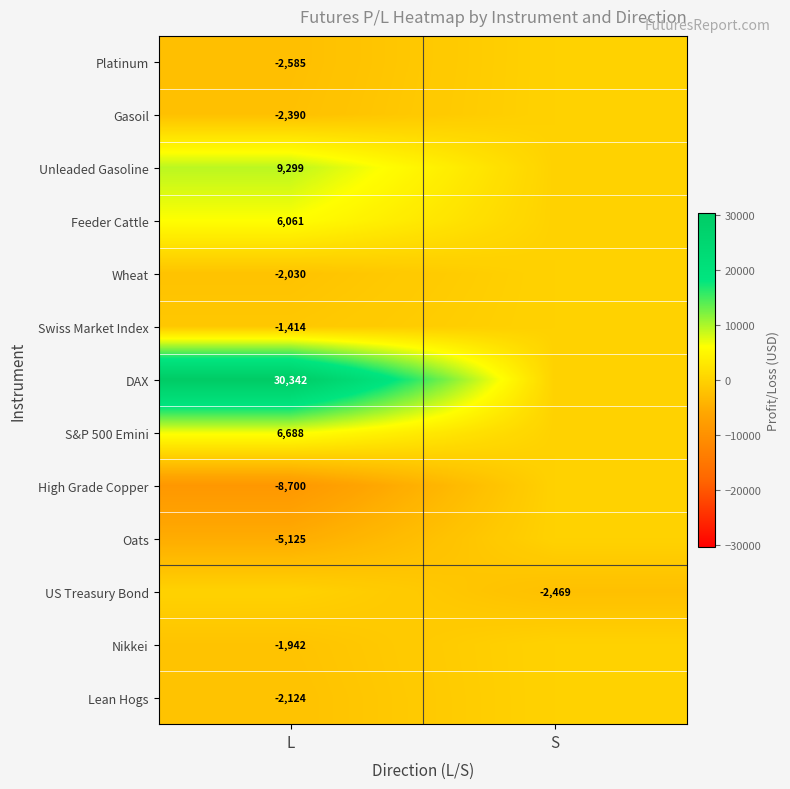

Is the value of Platinum at L greater than the value of Swiss Market Index at L?

No